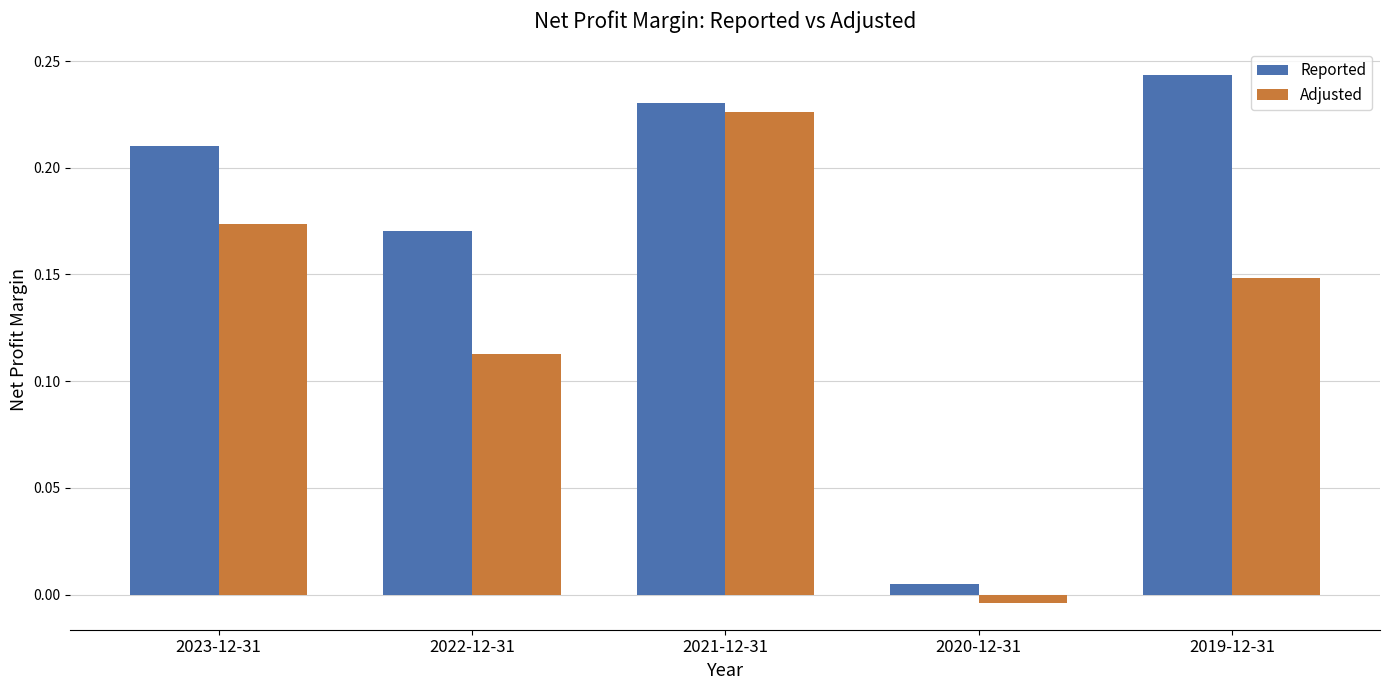

Where is Reported nearest to the value 0?

2020-12-31